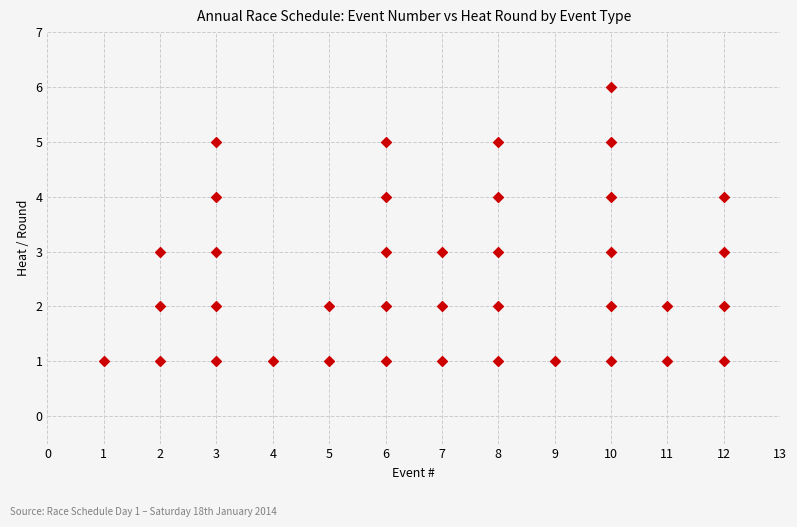

What is the range of Y values (max minus min)?

5